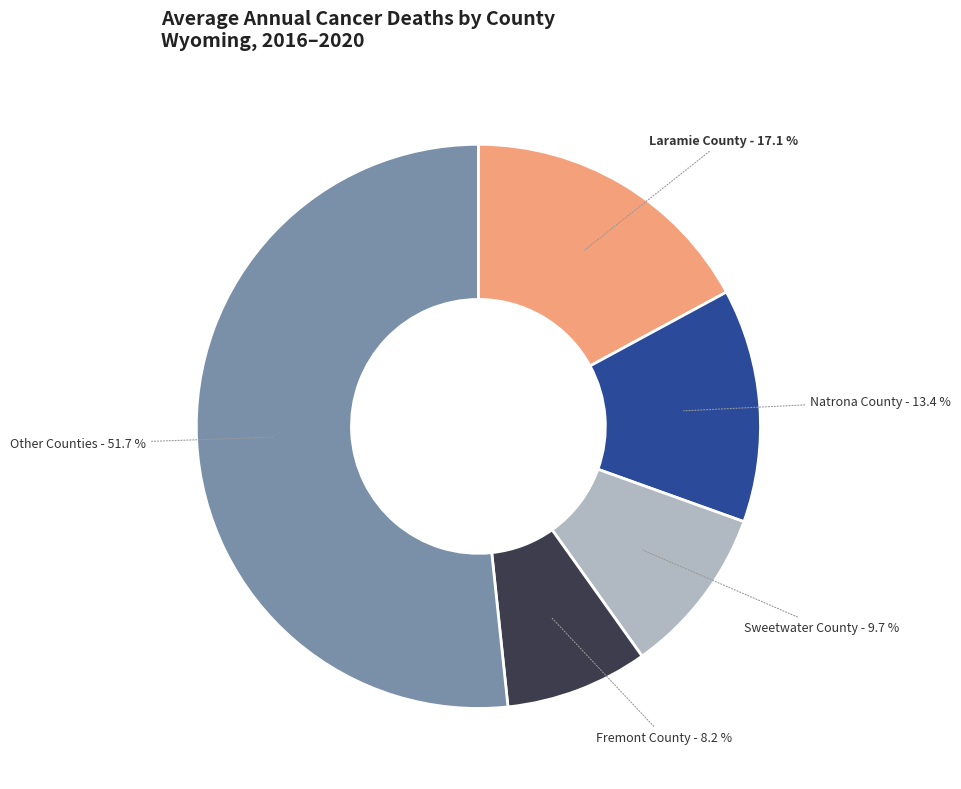

Count the number of slices in the pie.

5